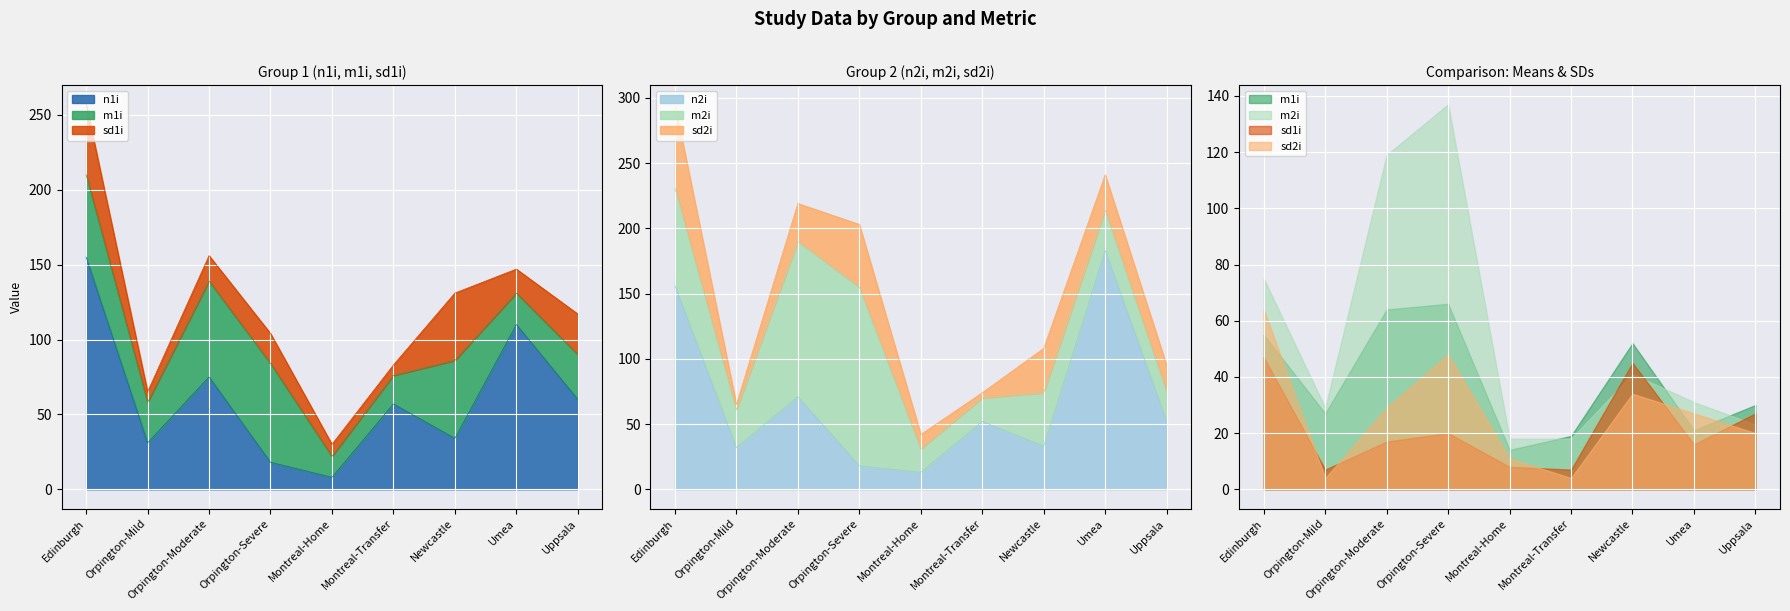

What is the total value across all series at 1?

552